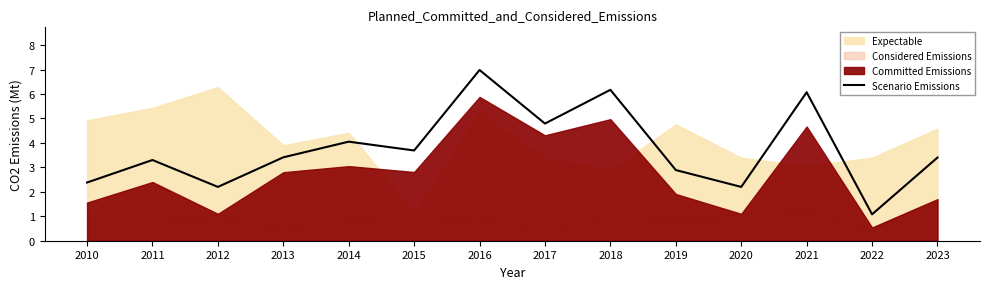

Rank the categories by value from highest to lowest.

2016, 2018, 2021, 2017, 2014, 2015, 2013, 2023, 2011, 2019, 2010, 2012, 2020, 2022